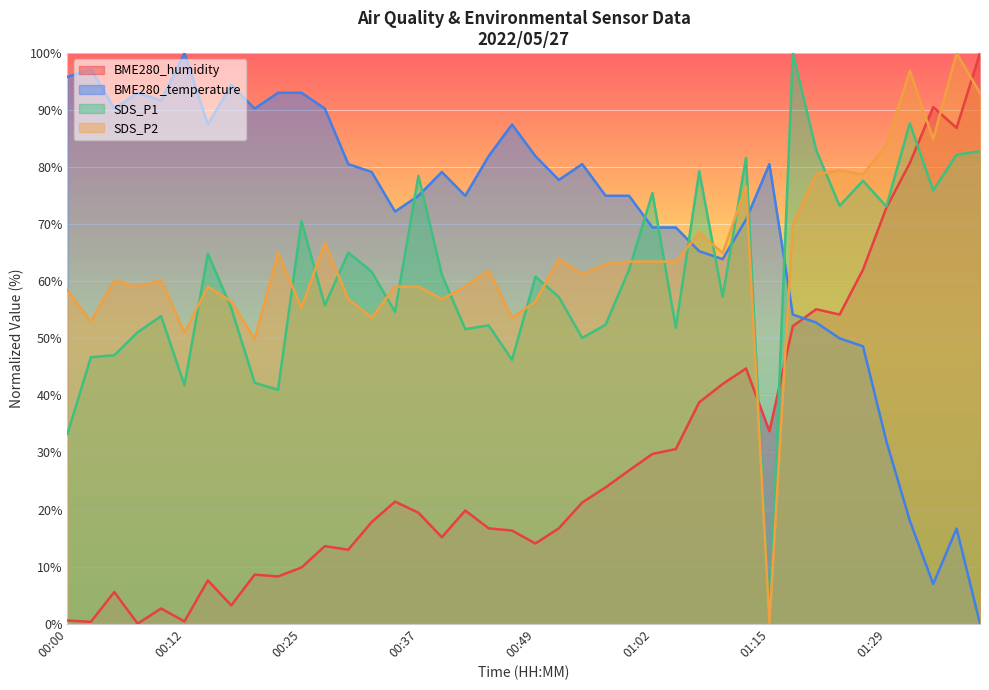

How many interior local valleys does the SDS_P1 series have?

13